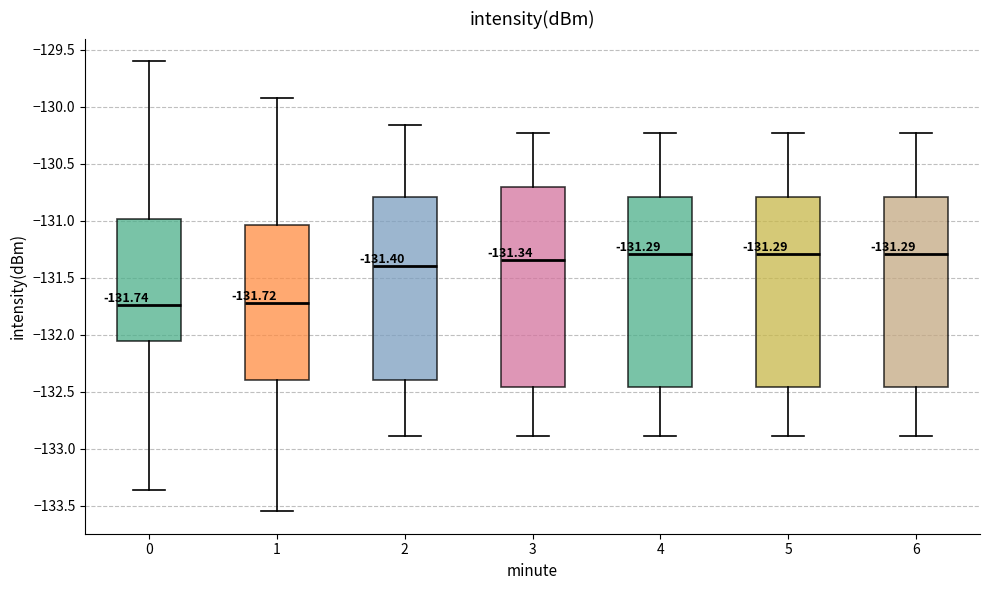

Comparing the boxes themselves (not the whiskers), which one is the tallest?

3